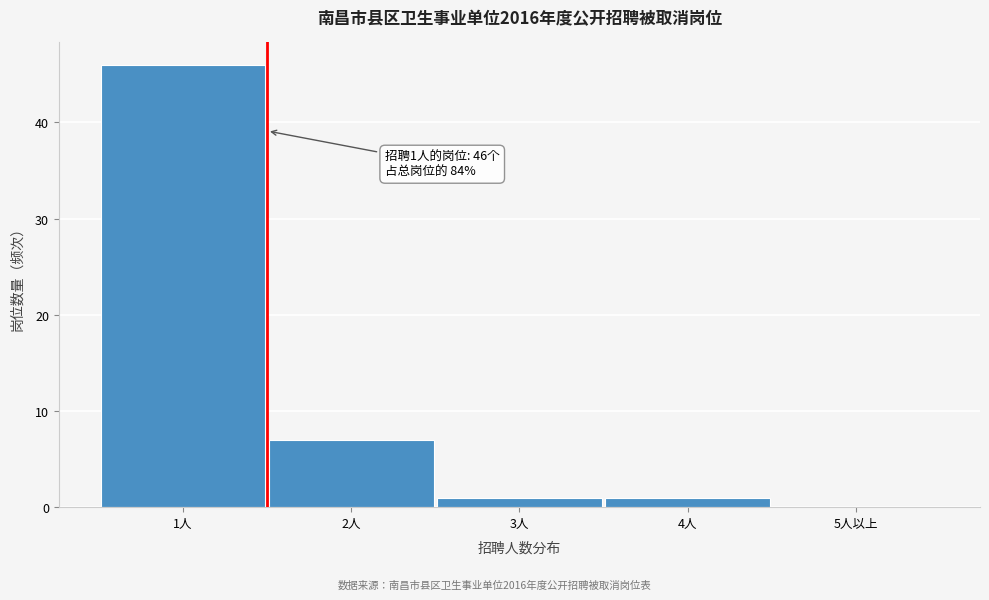

Reading left to right, transcribe all the data shown in this chart.

1人=46	2人=7	3人=1	4人=1	5人以上=0